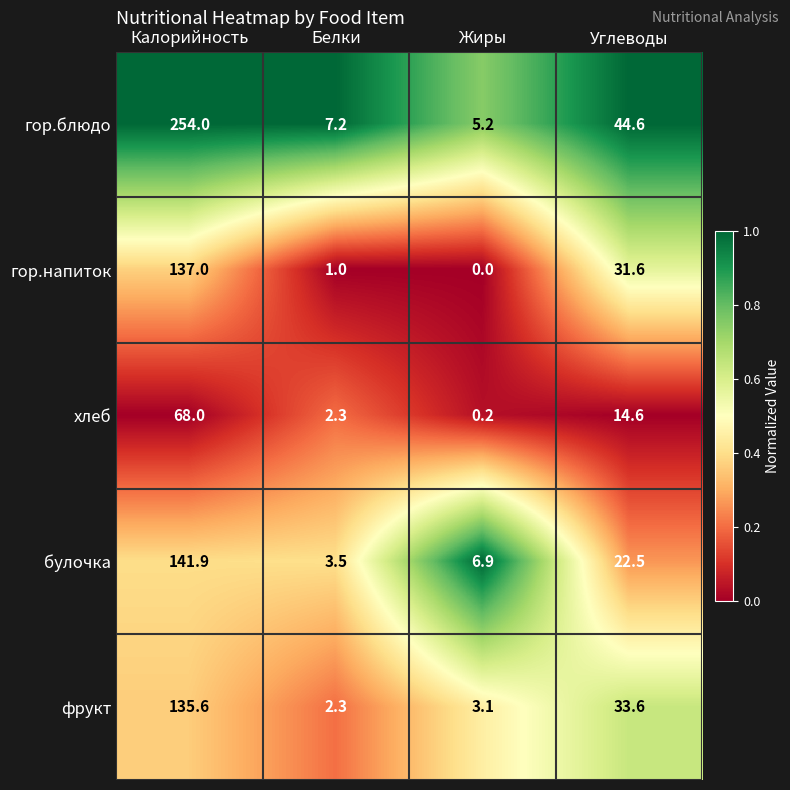

Which series has the largest range (max minus min)?

гор.блюдо